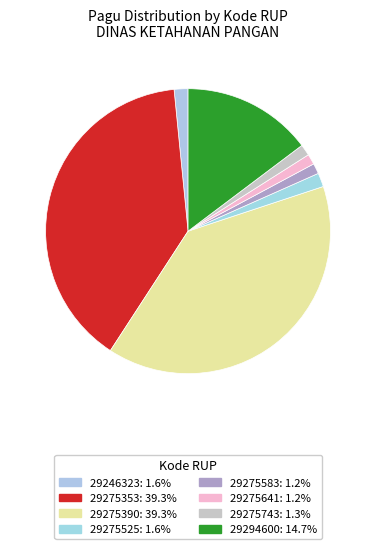

Count the number of slices in the pie.

8